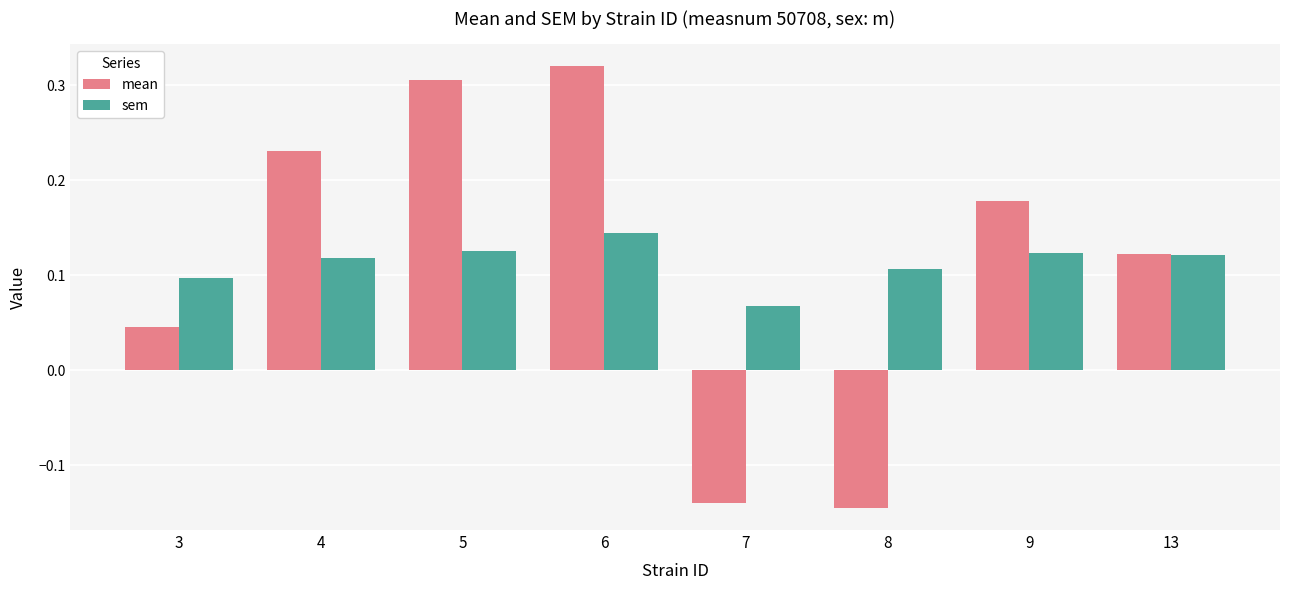

Which category has the highest value across all series?

6